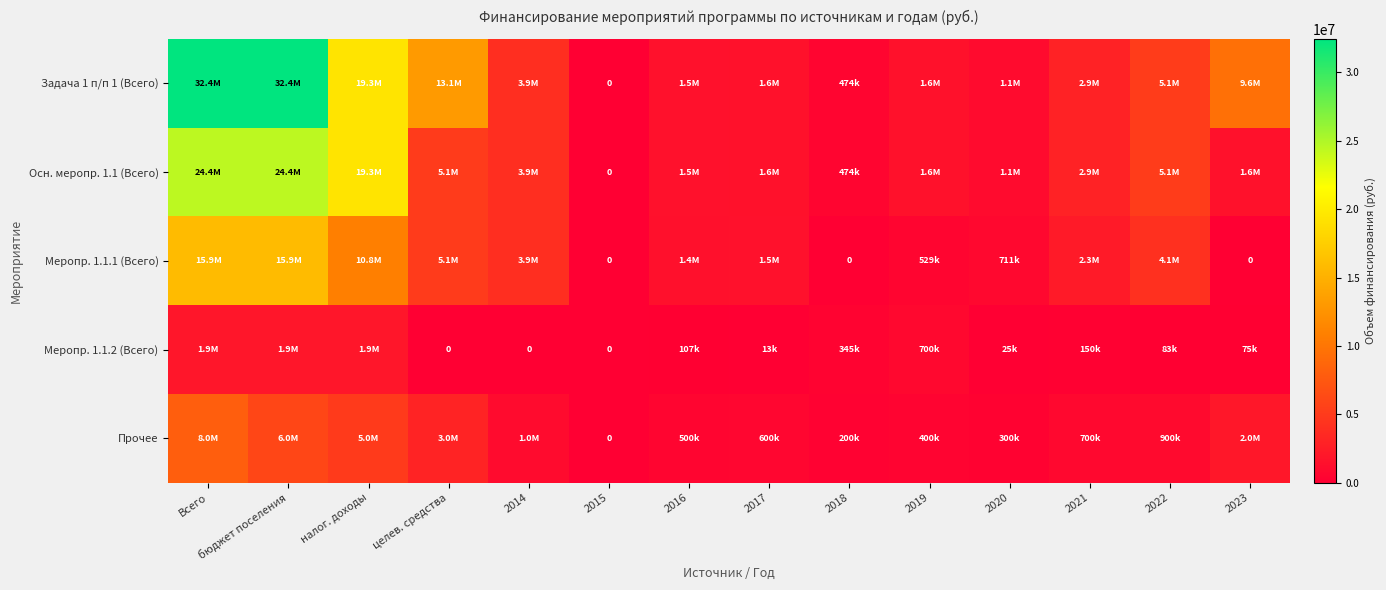

List the labels in order of Задача 1 п/п 1 (Всего) value, largest first.

Всего, бюджет поселения, налог. доходы, целев. средства, 2023, 2022, 2014, 2021, 2017, 2019, 2016, 2020, 2018, 2015